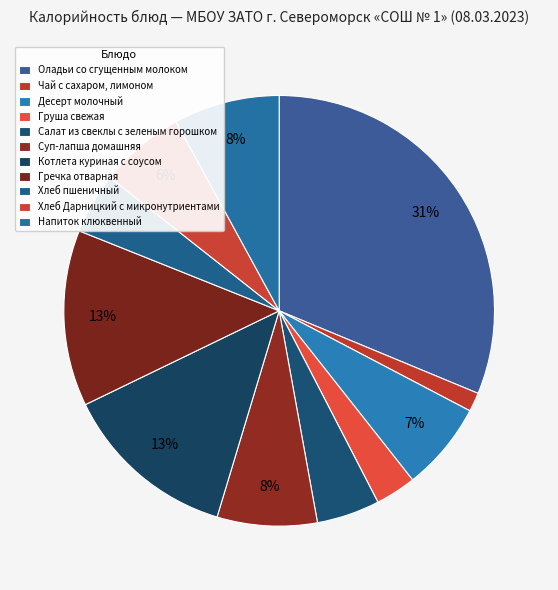

To the nearest percent, what is the average slice percentage?

9%